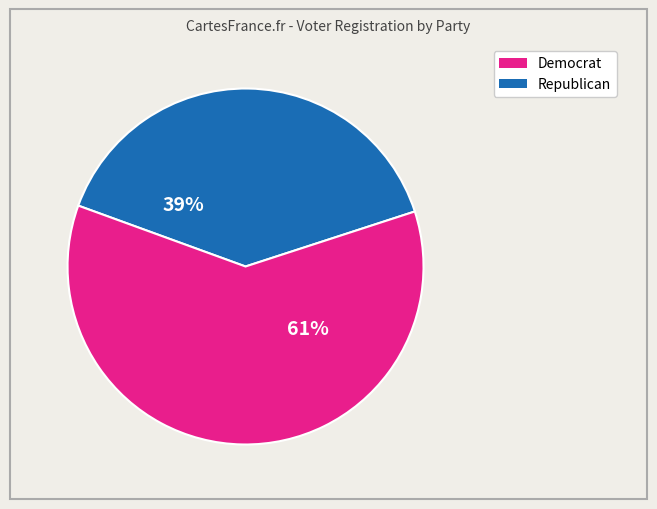

To the nearest percent, what is the average slice percentage?

50%